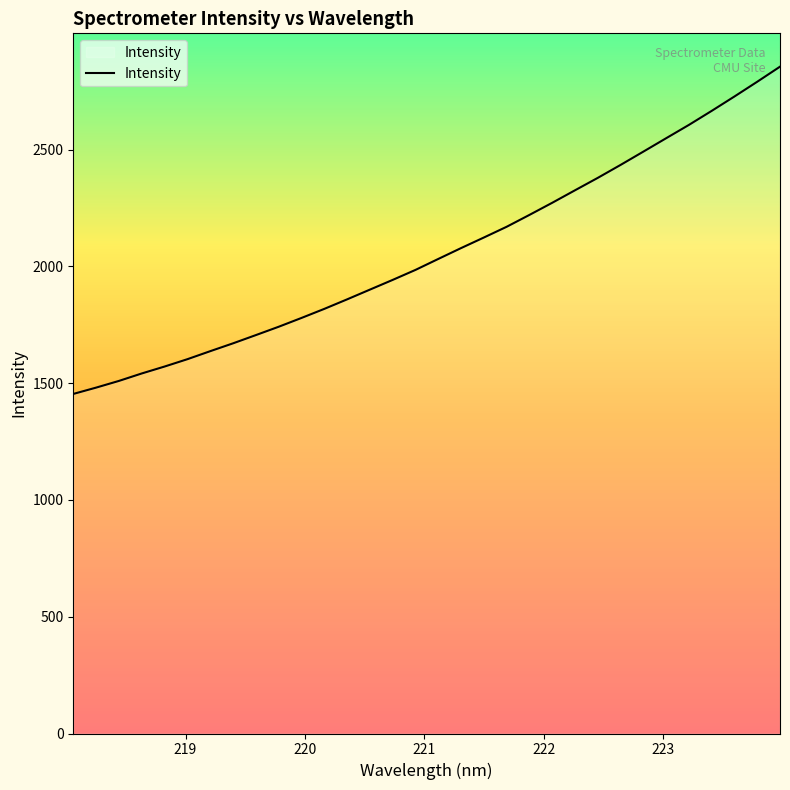

What is the maximum value shown in the chart?

2854.6